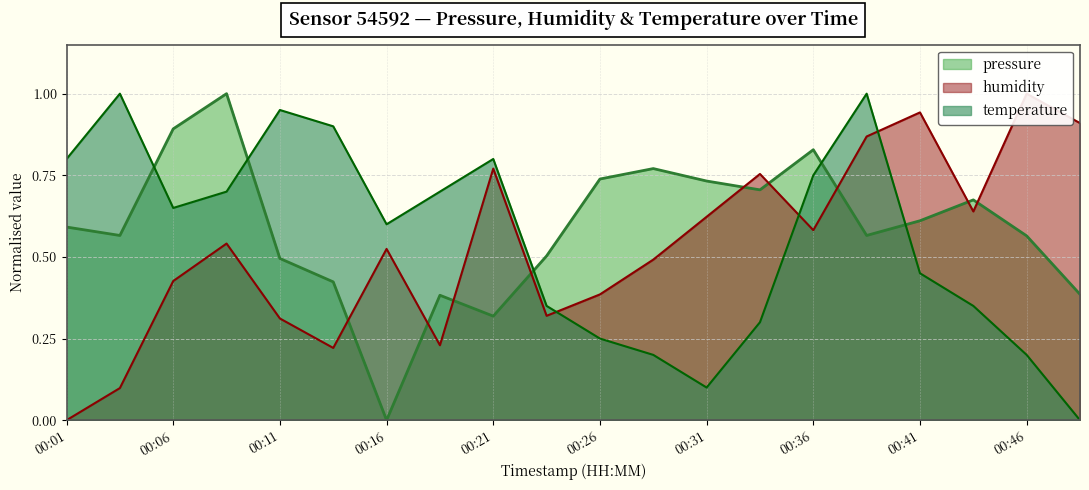

Reading left to right, list all the values displayed in this chart.

pressure: 00:01=0.6	00:04=0.6	00:06=0.9	00:09=1.0	00:11=0.5	00:14=0.4	00:16=0.0	00:19=0.4	00:21=0.3	00:24=0.5	00:26=0.7	00:29=0.8	00:31=0.7	00:34=0.7	00:36=0.8	00:39=0.6	00:41=0.6	00:44=0.7	00:46=0.6	00:49=0.4
humidity: 00:01=0.0	00:04=0.1	00:06=0.4	00:09=0.5	00:11=0.3	00:14=0.2	00:16=0.5	00:19=0.2	00:21=0.8	00:24=0.3	00:26=0.4	00:29=0.5	00:31=0.6	00:34=0.8	00:36=0.6	00:39=0.9	00:41=0.9	00:44=0.6	00:46=1.0	00:49=0.9
temperature: 00:01=0.8	00:04=1.0	00:06=0.7	00:09=0.7	00:11=0.9	00:14=0.9	00:16=0.6	00:19=0.7	00:21=0.8	00:24=0.4	00:26=0.2	00:29=0.2	00:31=0.1	00:34=0.3	00:36=0.8	00:39=1.0	00:41=0.5	00:44=0.4	00:46=0.2	00:49=0.0